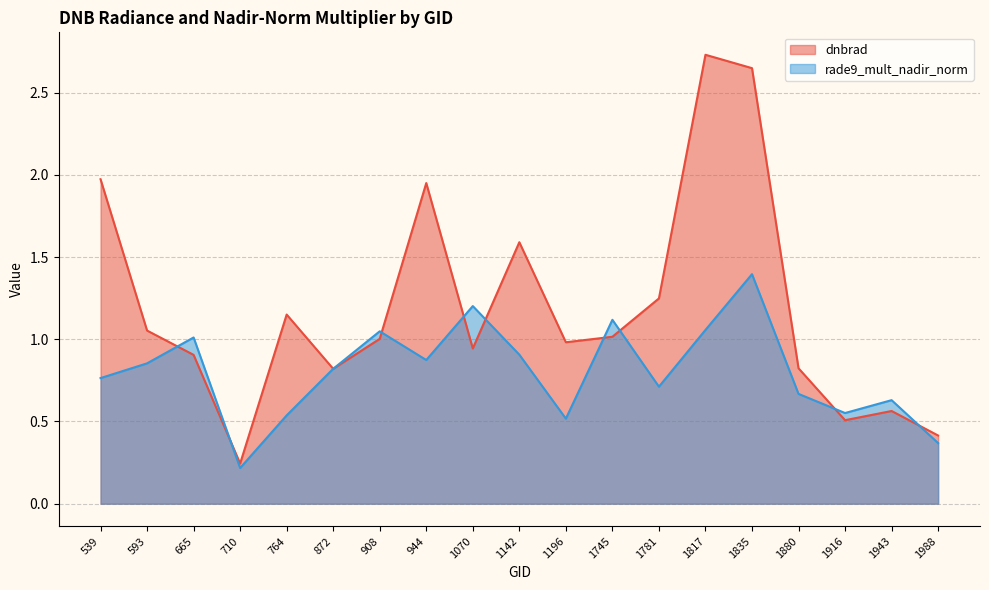

Reading right to left, extract all data points from this chart.

dnbrad: 0.4	0.6	0.5	0.8	2.6	2.7	1.2	1.0	1.0	1.6	0.9	1.9	1.0	0.8	1.2	0.2	0.9	1.1	2.0
rade9_mult_nadir_norm: 0.4	0.6	0.6	0.7	1.4	1.1	0.7	1.1	0.5	0.9	1.2	0.9	1.0	0.8	0.5	0.2	1.0	0.9	0.8